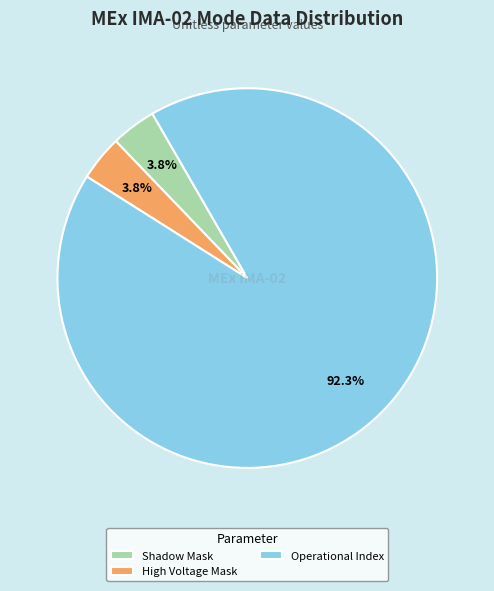

How many segments does this pie chart have?

3